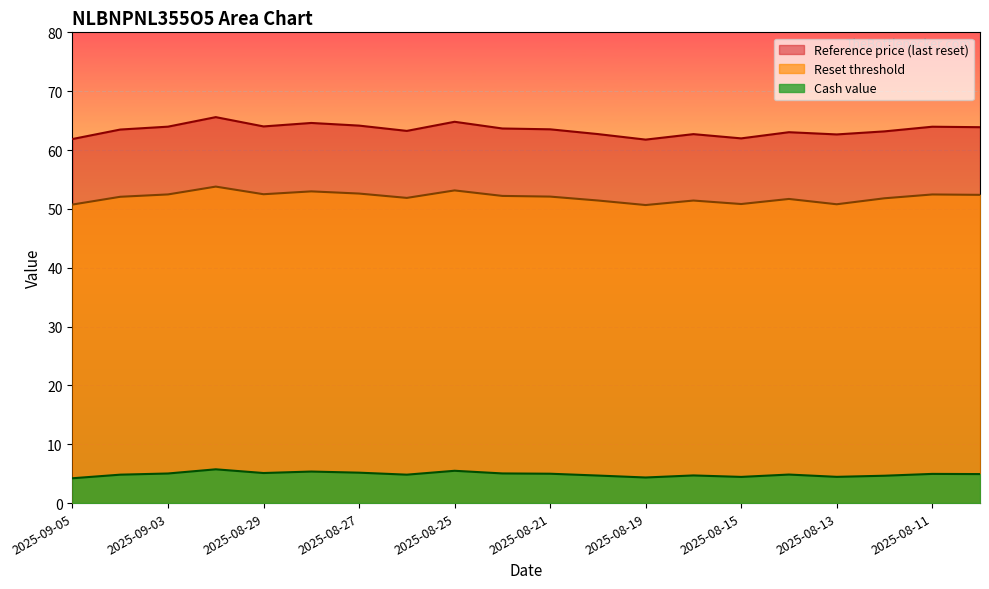

Which series has the largest range (max minus min)?

Reference price (last reset)